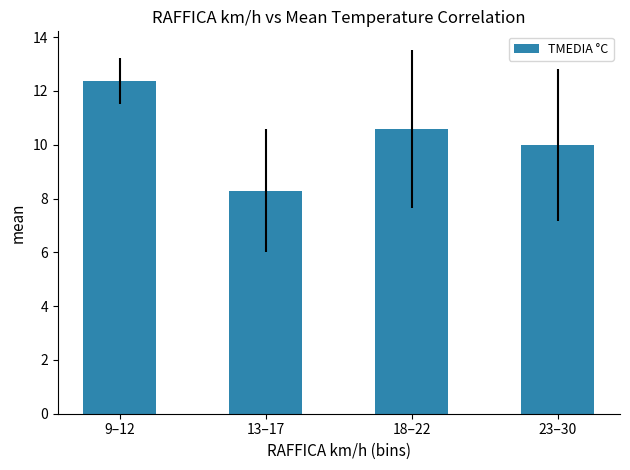

Reading left to right, what are all the values shown in this chart?

12.4	8.3	10.6	10.0